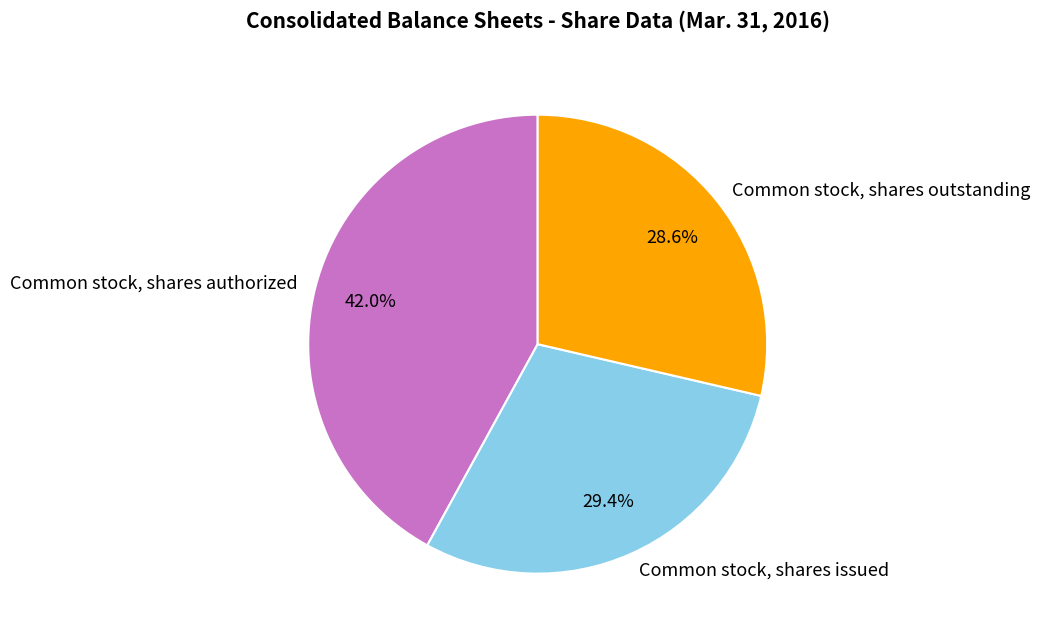

What percentage is the Common stock, shares outstanding slice, to the nearest percent?

29%